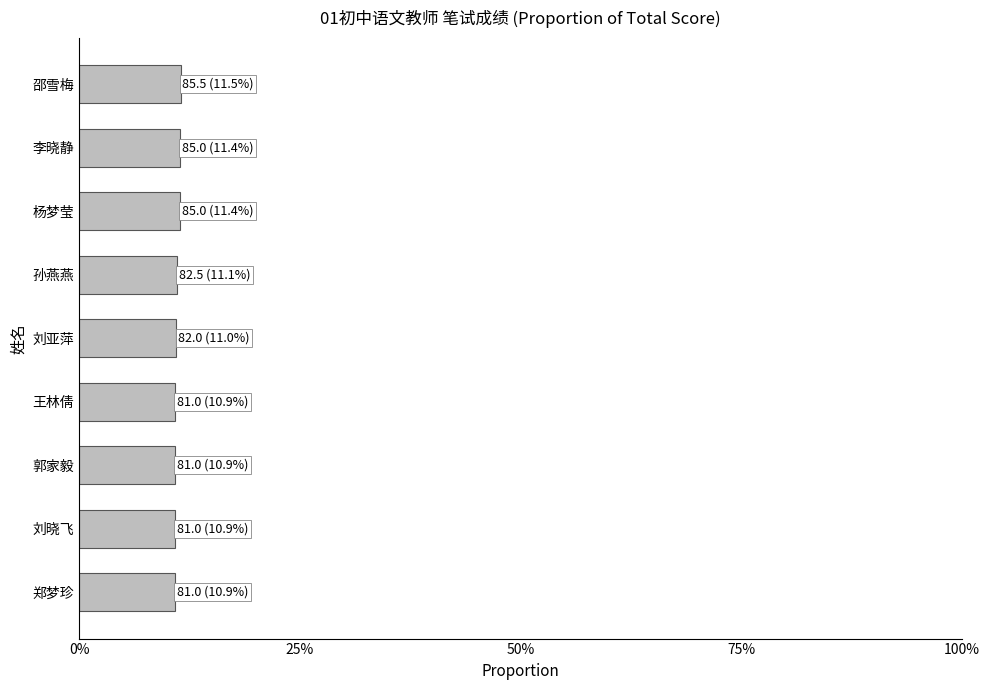

What is the average value?

0.1